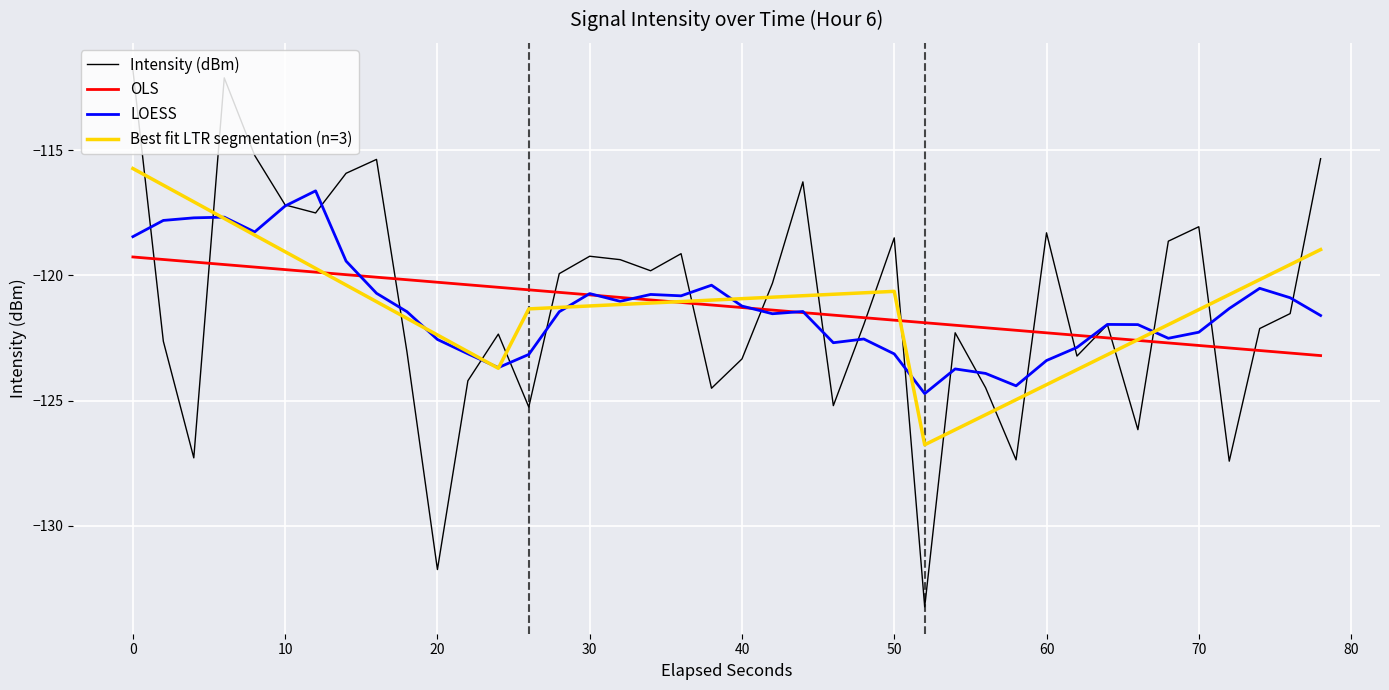

Which series ends up on top after the final intersection of OLS and Intensity (dBm)?

Intensity (dBm)